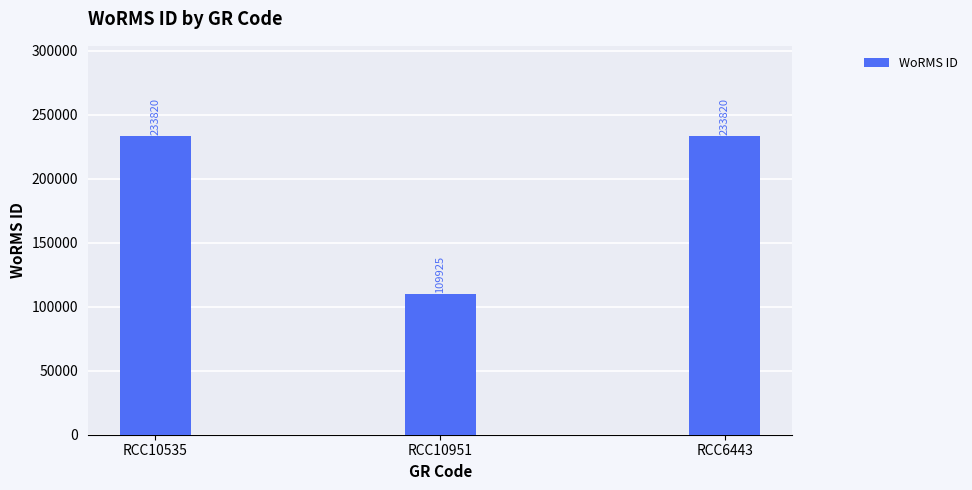

What is the change in value from RCC10535 to RCC10951?

-123895